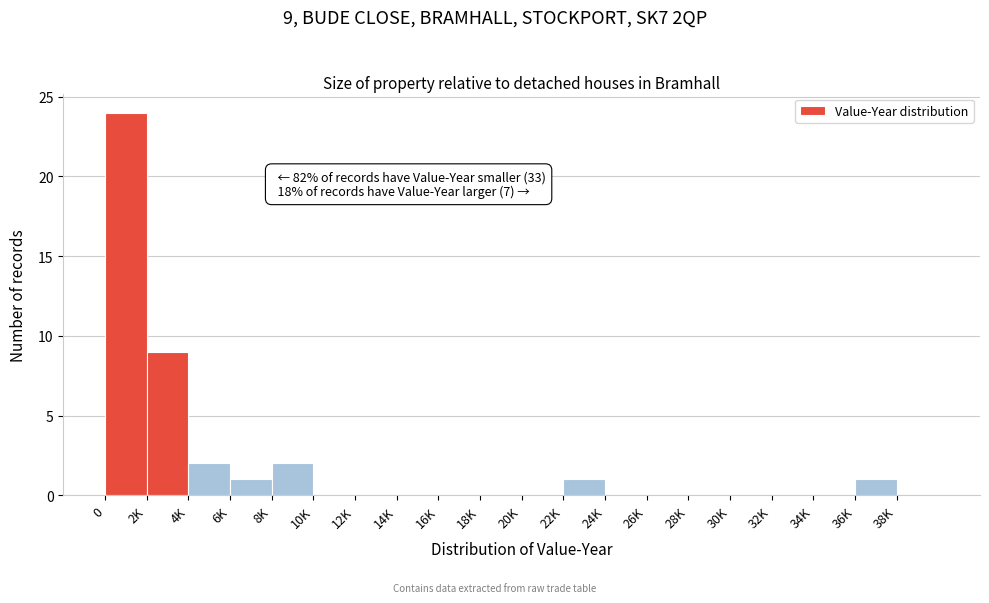

Reading left to right, list all the values displayed in this chart.

0=24	2K=9	4K=2	6K=1	8K=2	10K=0	12K=0	14K=0	16K=0	18K=0	20K=0	22K=1	24K=0	26K=0	28K=0	30K=0	32K=0	34K=0	36K=1	38K=0